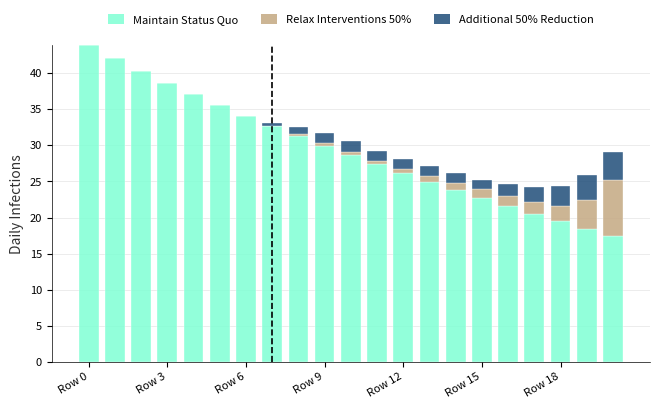

What is the highest value of the Maintain Status Quo series?

43.8